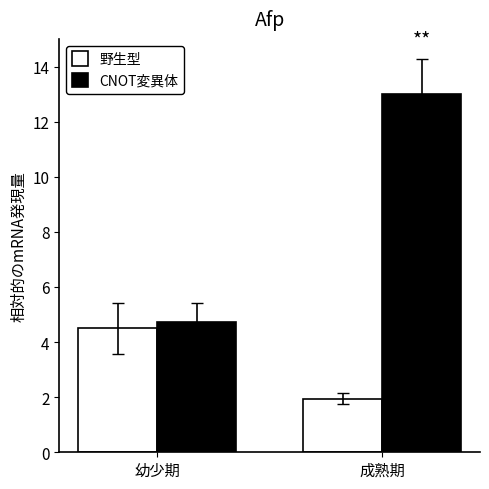

Rank the series by their maximum value, from lowest to highest.

野生型, CNOT変異体